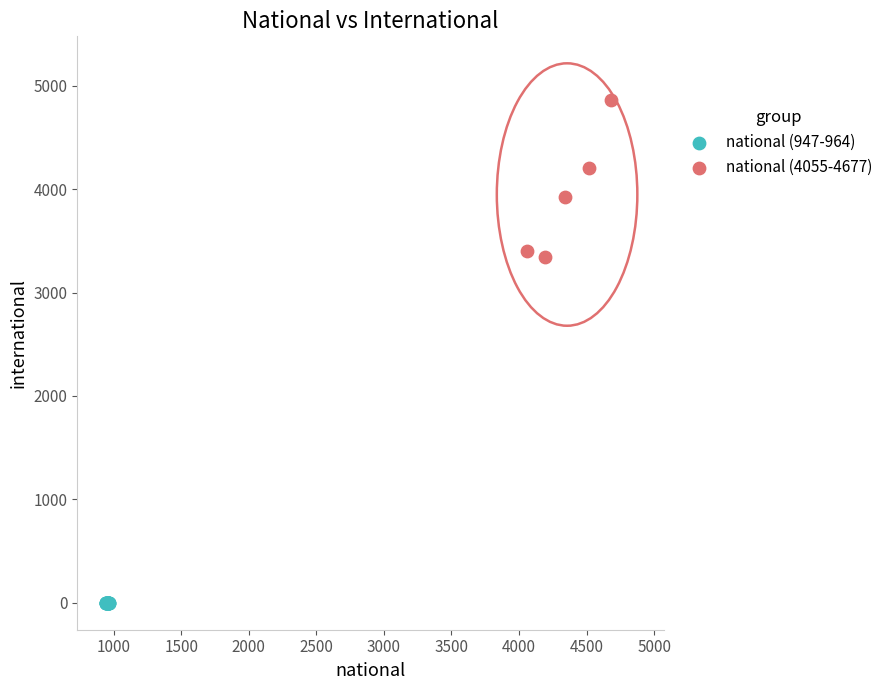

Which series contains the highest Y value?

national (4055-4677)